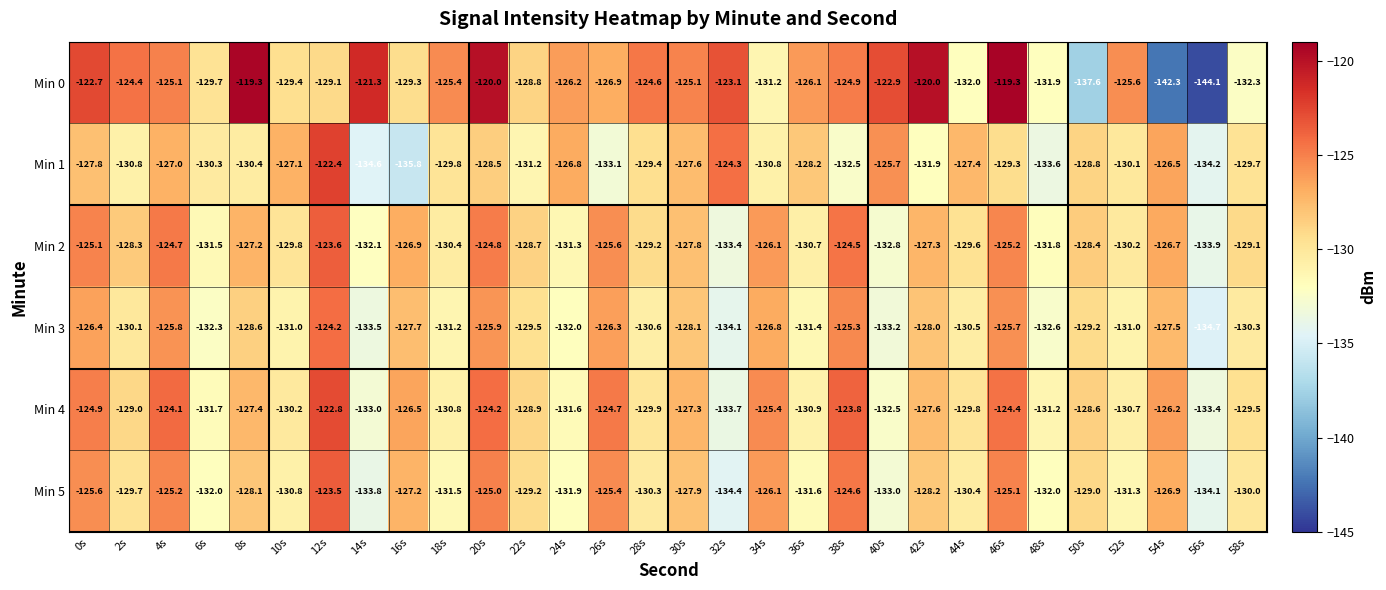

What is the greatest value displayed?

-119.3